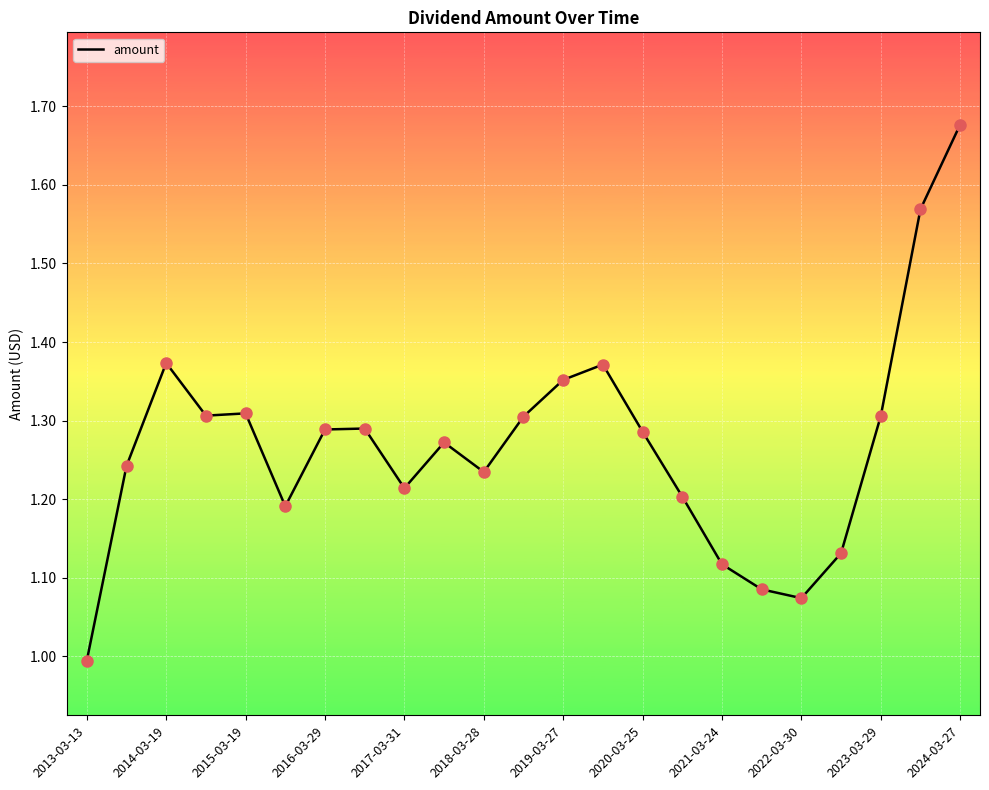

What is the minimum value shown in the chart?

1.0